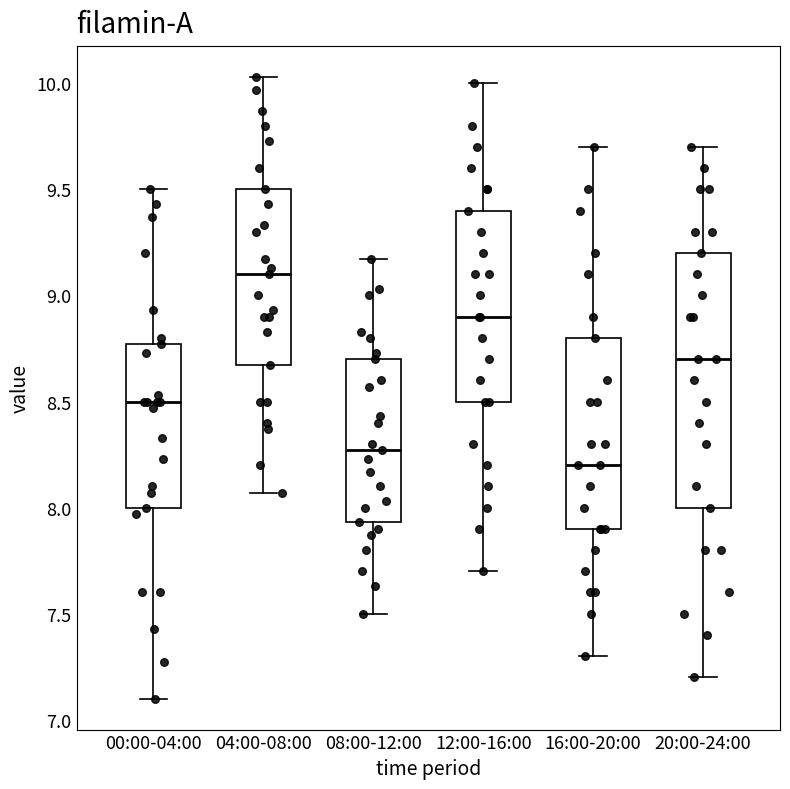

Reading left to right, transcribe this box plot: for each box, give where its median line is, the range the box spans, and where its two whiskers end, as read against the y-axis. The values are not printed on the chart, so give them approximately, as read against the axis.

00:00-04:00: median 8.50, box 8.00 to 8.75, whiskers 7.10 to 9.50
04:00-08:00: median 9.10, box 8.65 to 9.50, whiskers 8.05 to 10.05
08:00-12:00: median 8.25, box 7.95 to 8.70, whiskers 7.50 to 9.15
12:00-16:00: median 8.90, box 8.50 to 9.40, whiskers 7.70 to 10.00
16:00-20:00: median 8.20, box 7.90 to 8.80, whiskers 7.30 to 9.70
20:00-24:00: median 8.70, box 8.00 to 9.20, whiskers 7.20 to 9.70